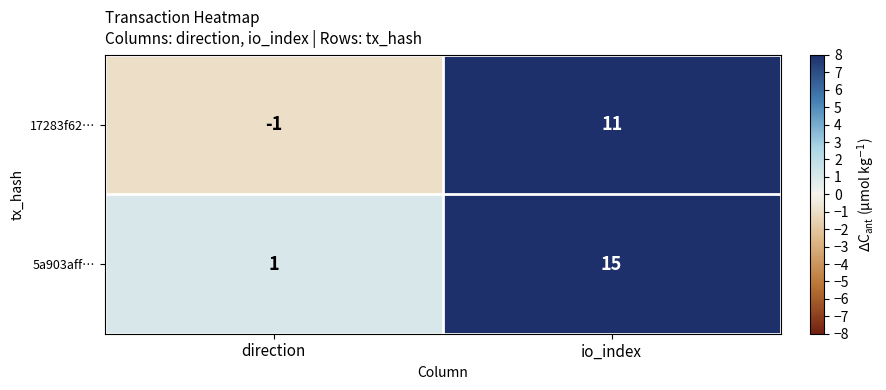

At which category is the sum across all series the highest?

io_index